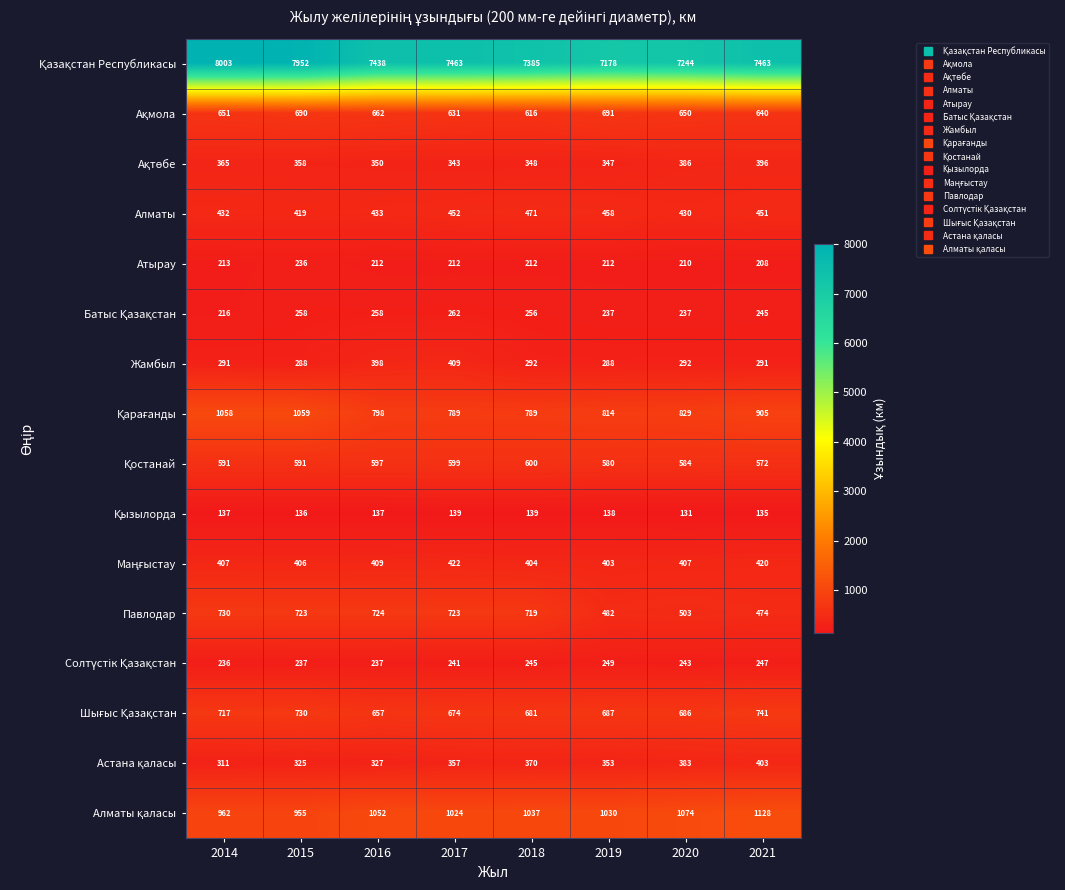

What is the smallest value displayed?

131